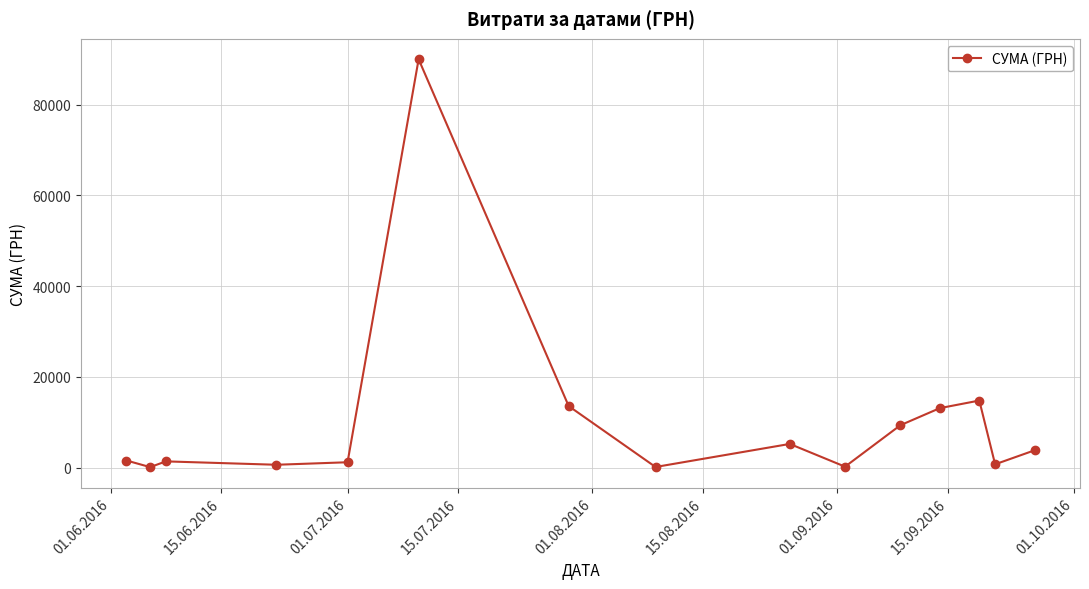

What is the maximum value shown in the chart?

90000.0